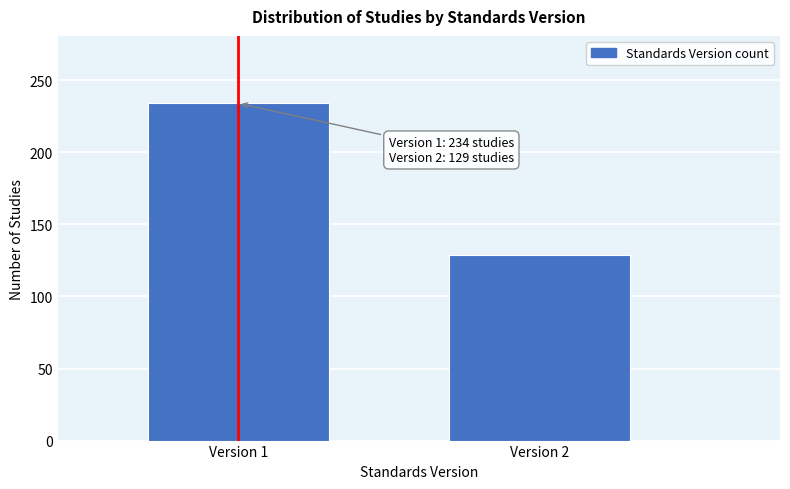

Reading left to right, transcribe all the data shown in this chart.

234	129